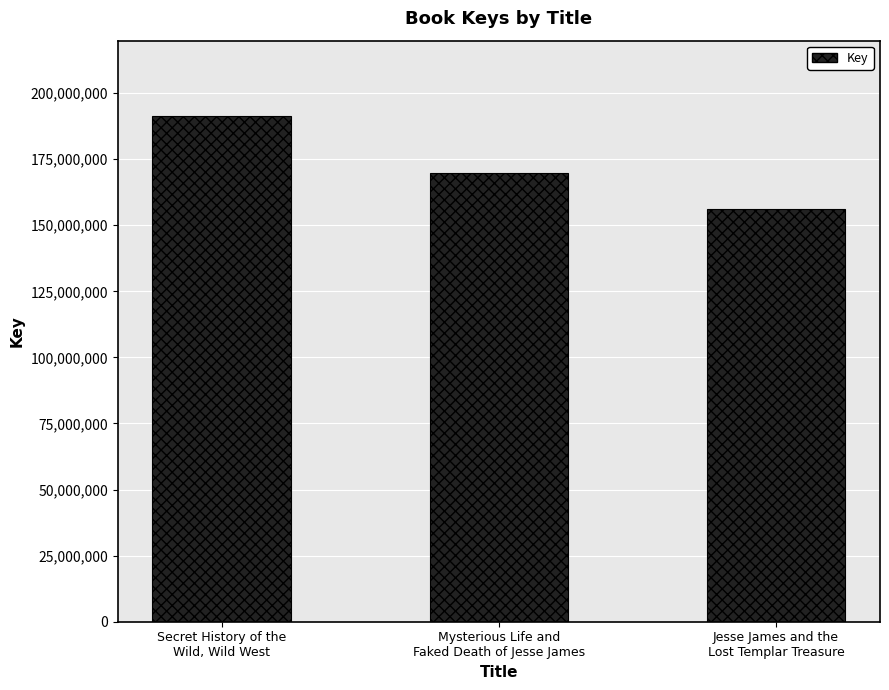

Which has a higher value, Mysterious Life and
Faked Death of Jesse James or Jesse James and the
Lost Templar Treasure?

Mysterious Life and
Faked Death of Jesse James